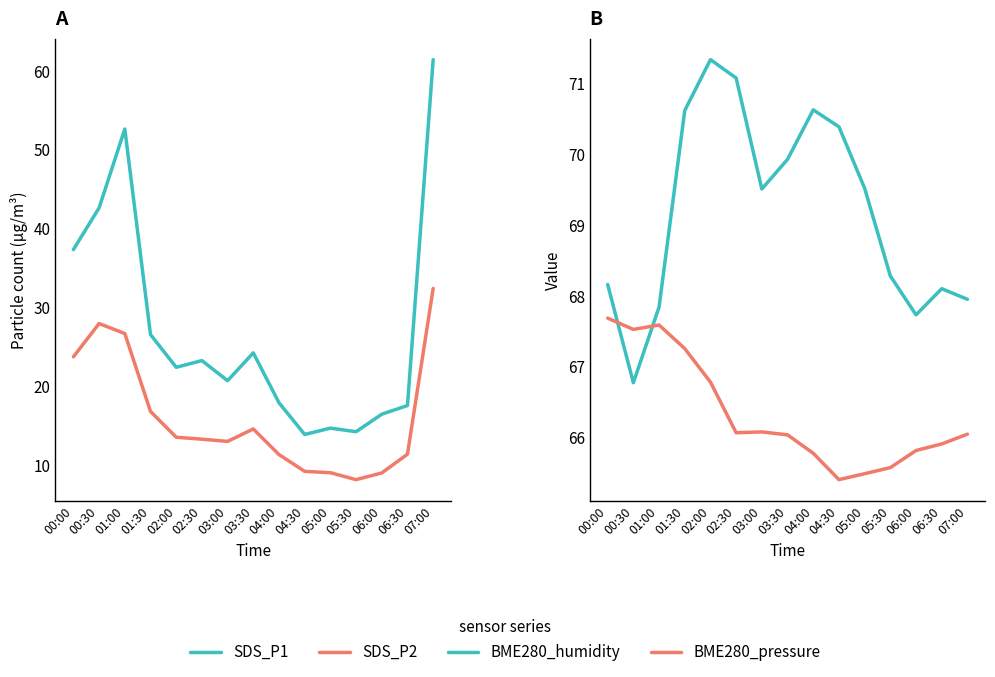

What are all the series names shown in the legend?

SDS_P1, SDS_P2, BME280_humidity, BME280_pressure (scaled)